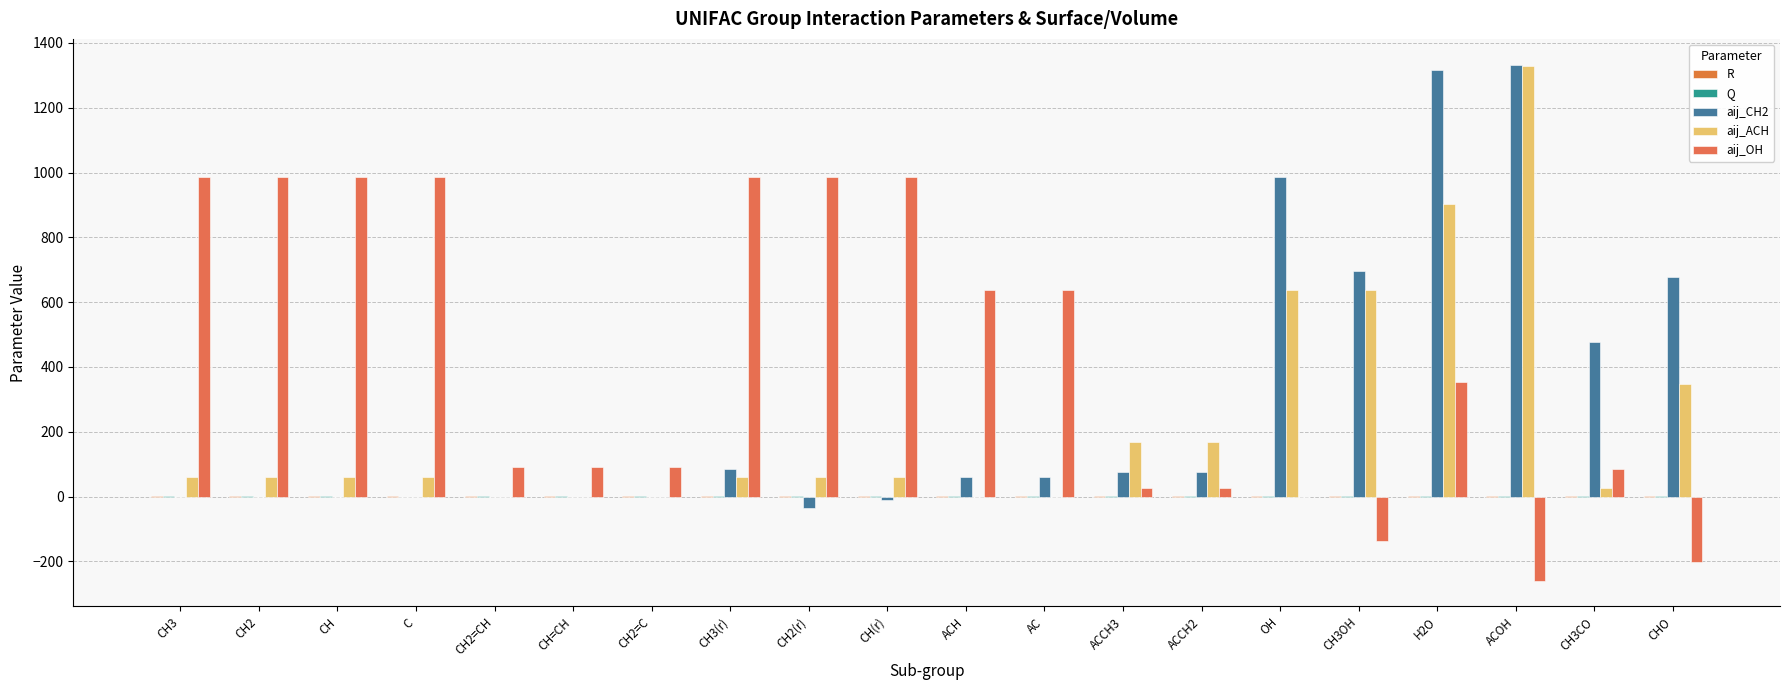

How many groups of bars are there?

20